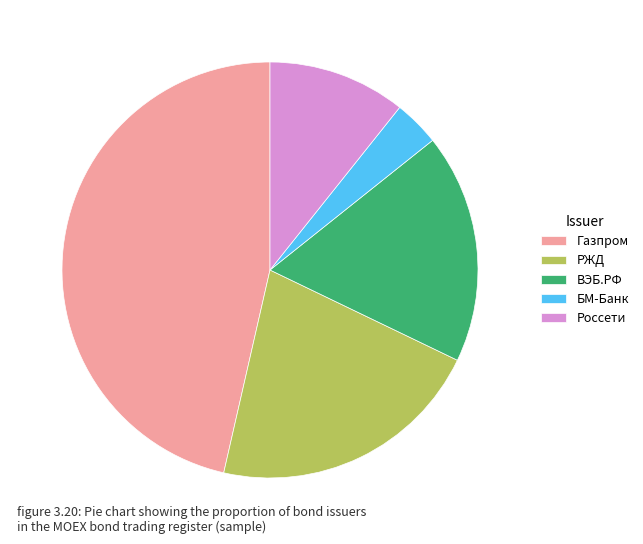

Count the number of slices in the pie.

5